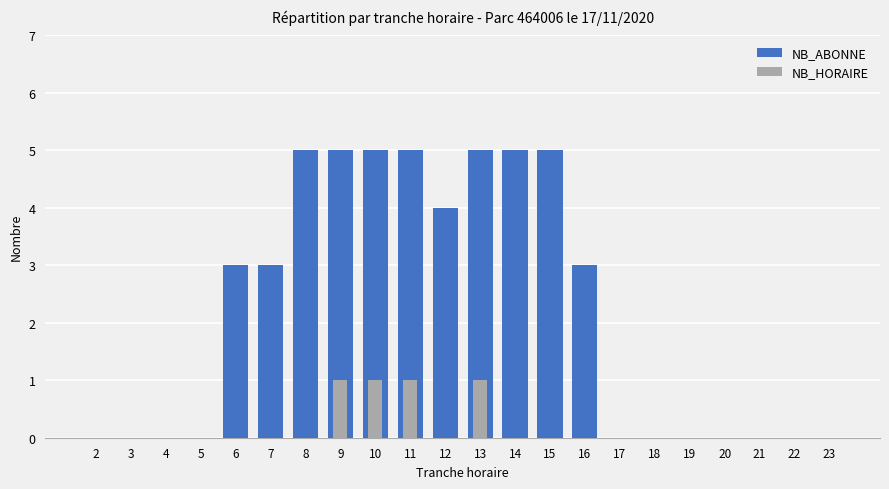

What is the difference between the maximum and minimum values in the NB_HORAIRE series?

1